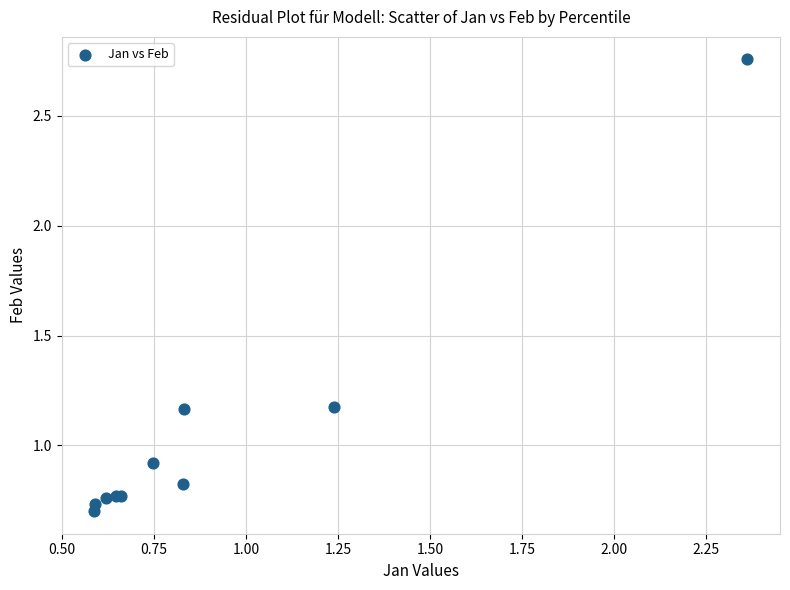

What Y value in the scatter plot is closest to 1?

0.9